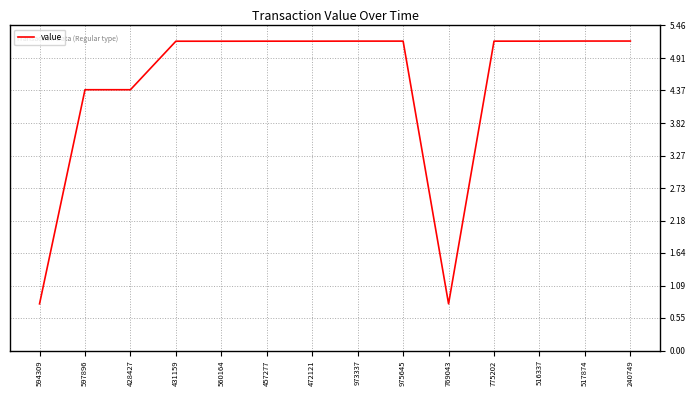

How many series are shown in this chart?

1